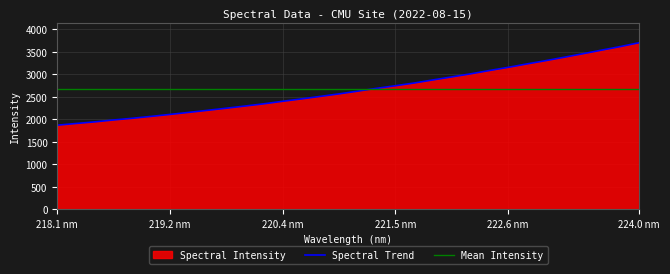

At which label is the value closest to 2785?

221.6902